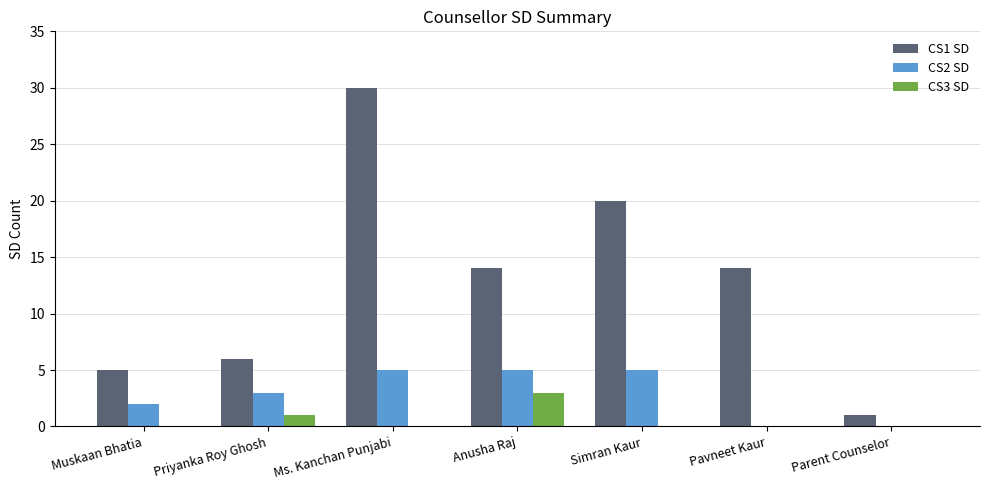

Is it true that CS1 SD equals 54 at Ms. Kanchan Punjabi?

False